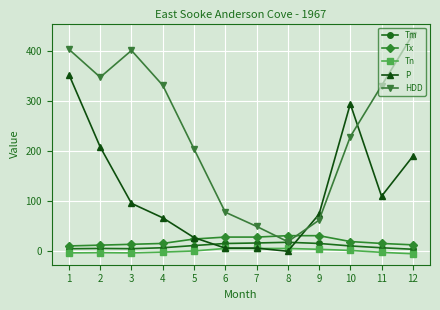

What is the sum of the Tn values at 1 and 7?

2.3